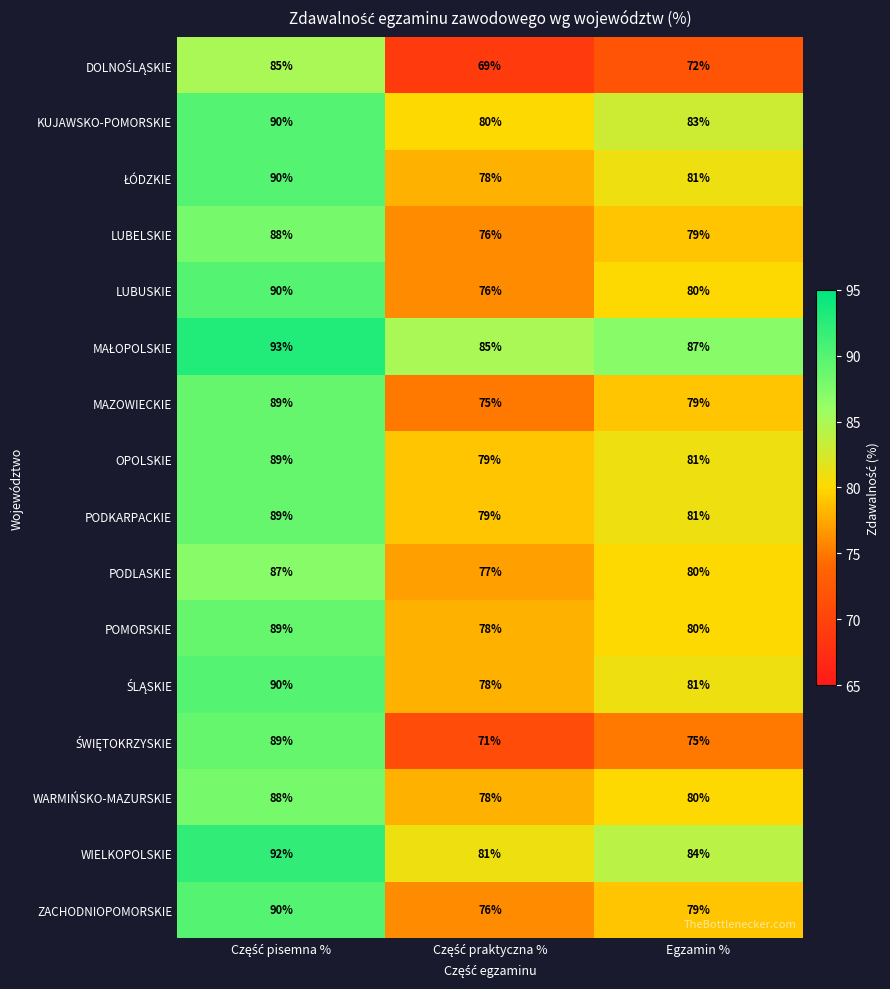

Is it true that ZACHODNIOPOMORSKIE equals 79 at Egzamin %?

True